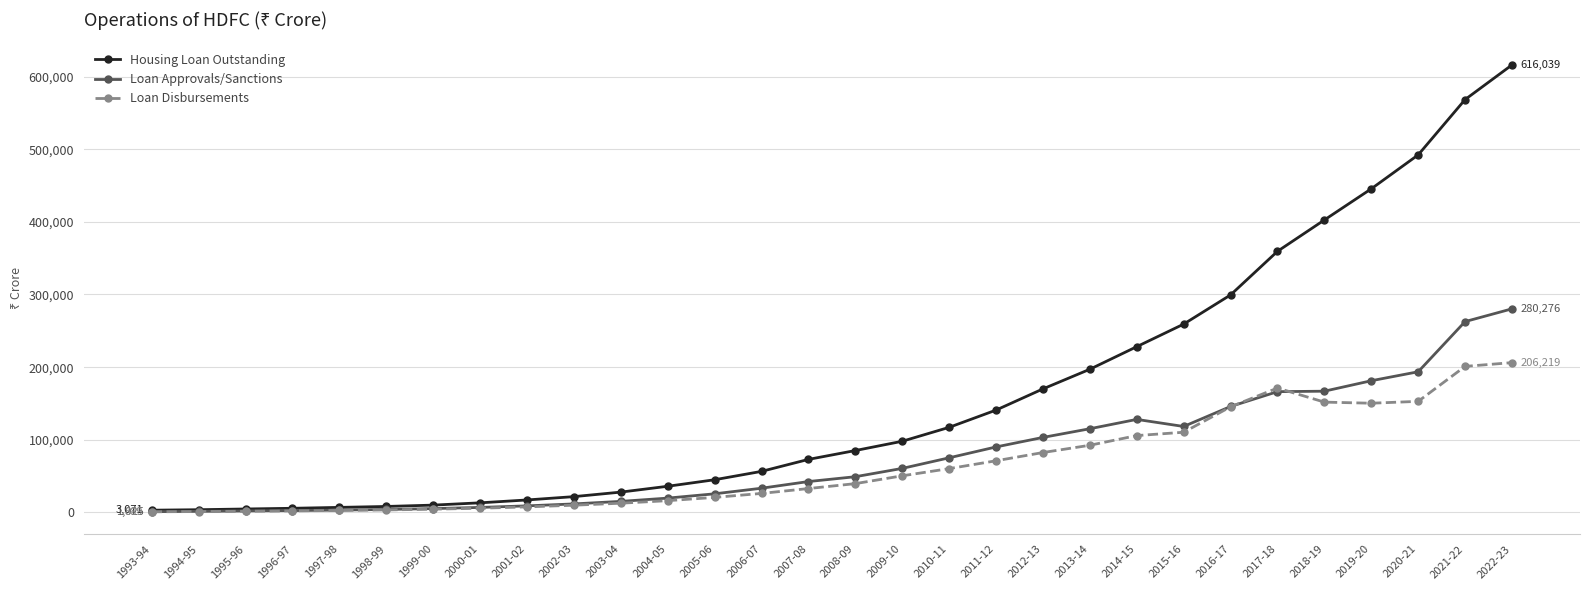

What is the lowest value of the Housing Loan Outstanding series?

3071